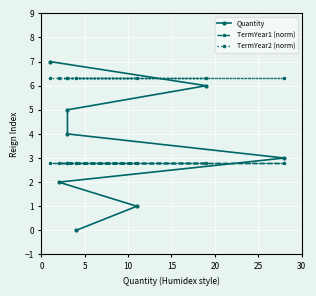

Is this an area chart (filled region under the line)?

No